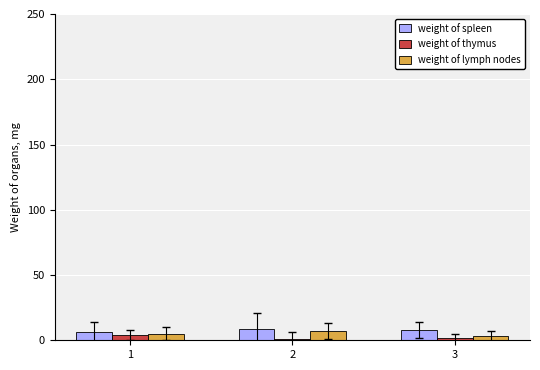

How many data points does each series have?

3